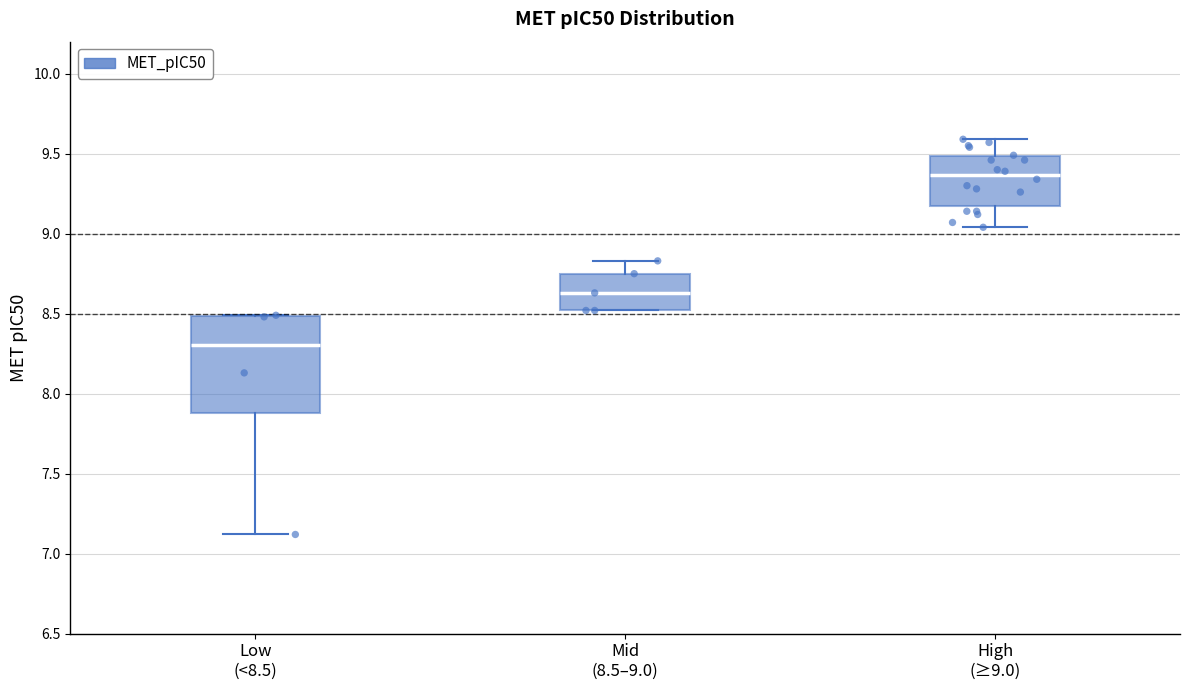

Which box's median line is the highest?

High (≥9.0)